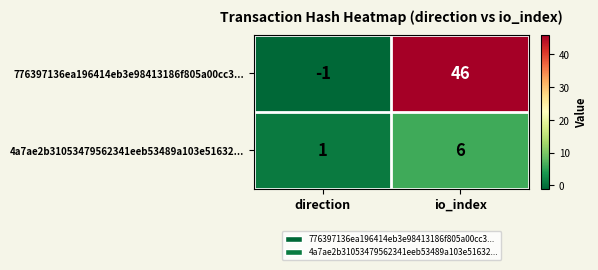

True or false: 4a7ae2b31053479562341eeb53489a103e51632... has a value of 8 at io_index.

False